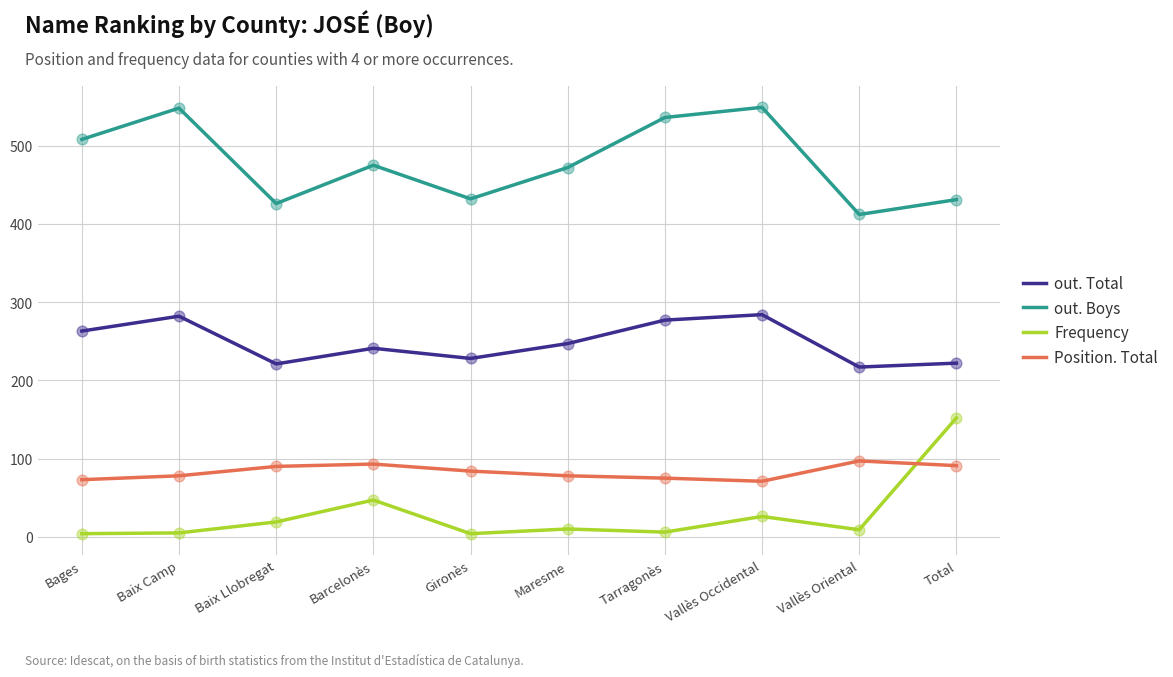

Which series has the largest total across all categories?

out. Boys